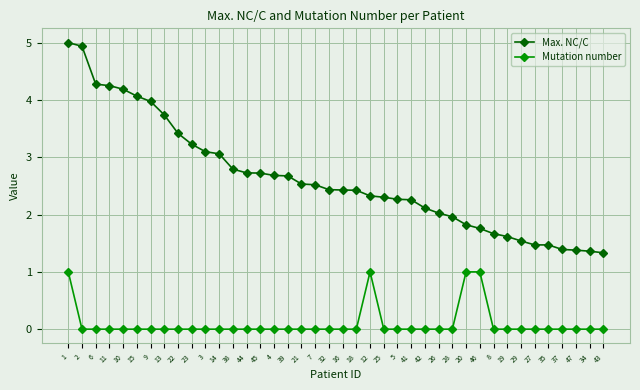

At 43, list the series in order from largest to smallest.

Max. NC/C, Mutation number